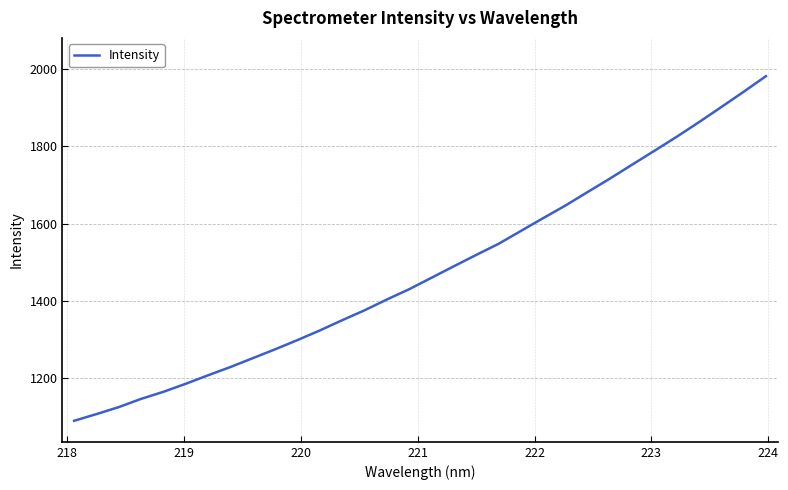

What is the smallest value displayed?

1089.6